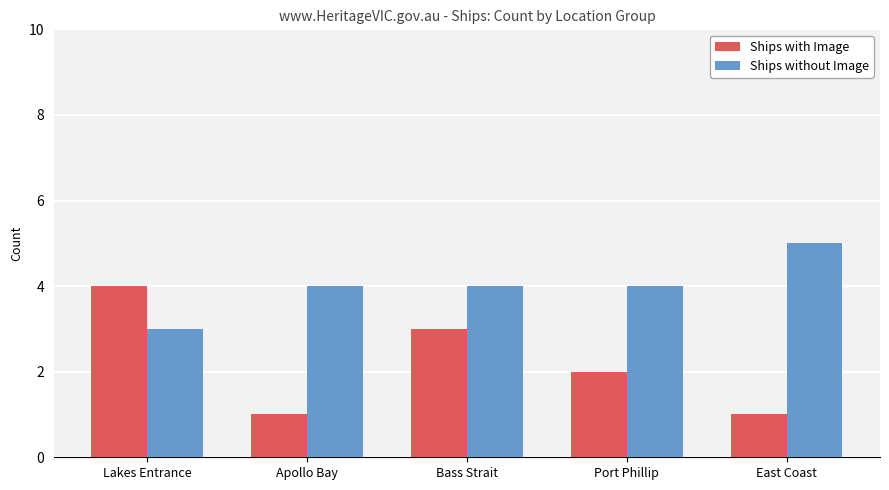

Rank the series at Bass Strait from lowest to highest value.

Ships with Image, Ships without Image